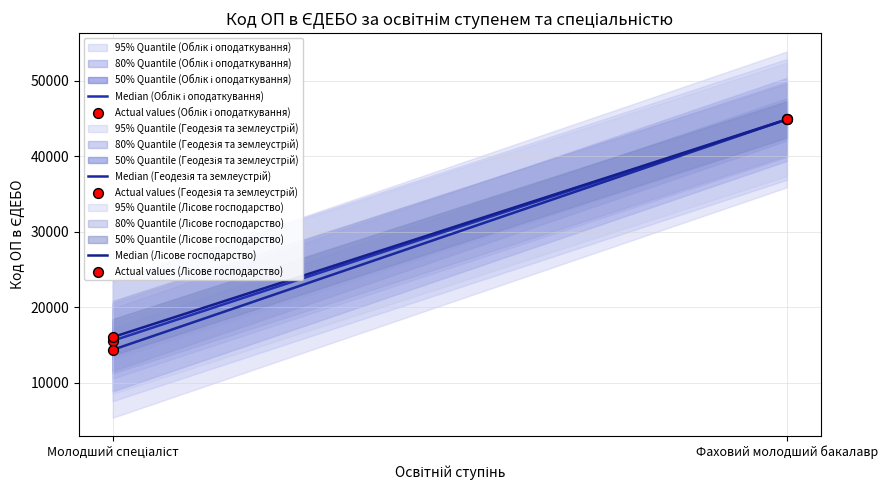

At which category is the sum across all series the highest?

Фаховий молодший бакалавр